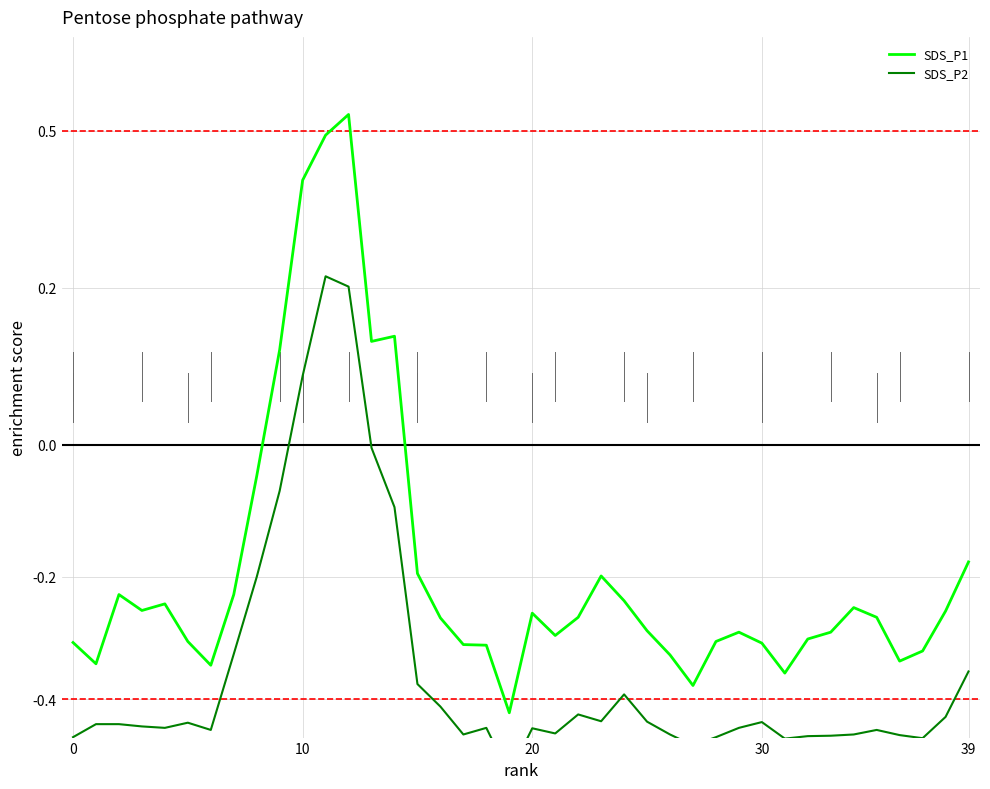

What is the sum of the SDS_P2 values at 19 and 36?

-0.9